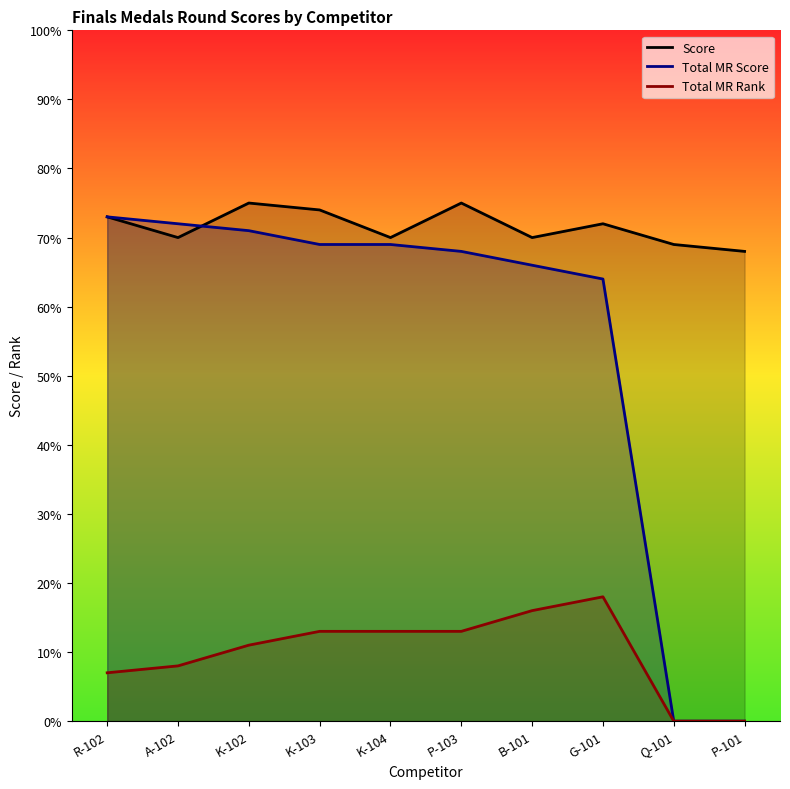

What is the label of the 8th point from the left?

G-101